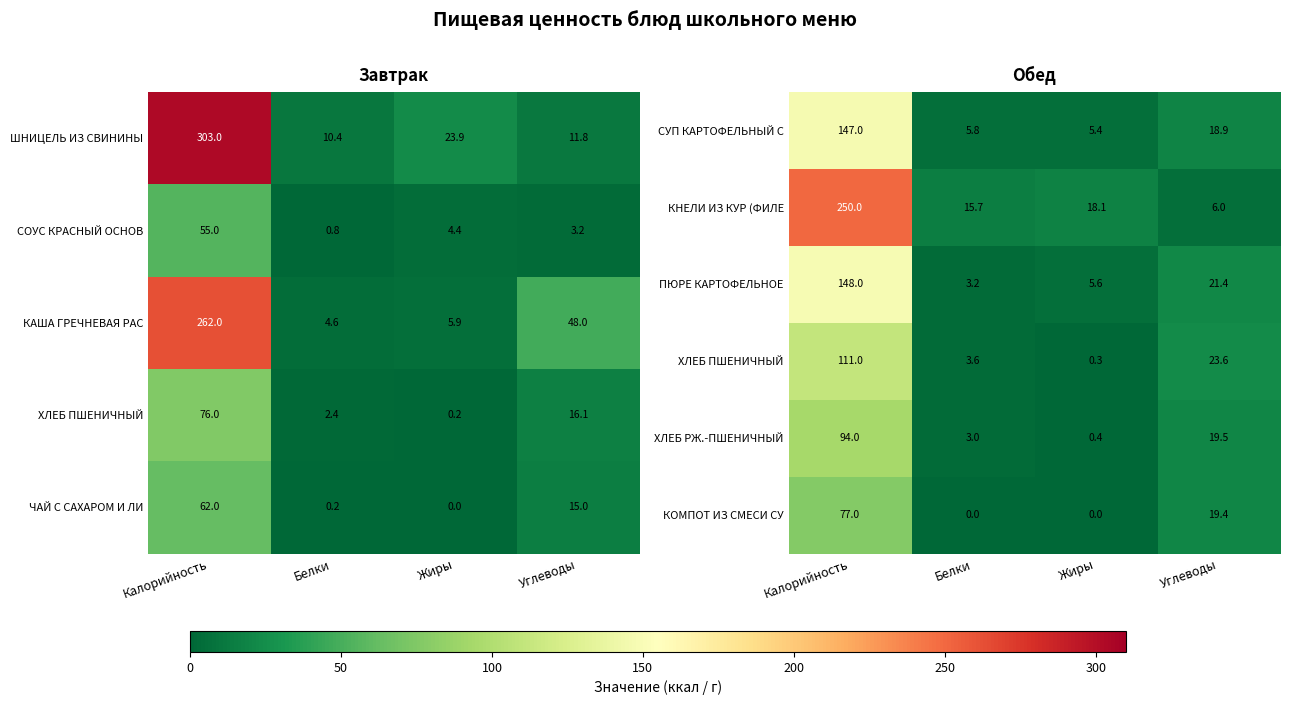

At which label is КОМПОТ ИЗ СМЕСИ СУ closest to 38?

Углеводы